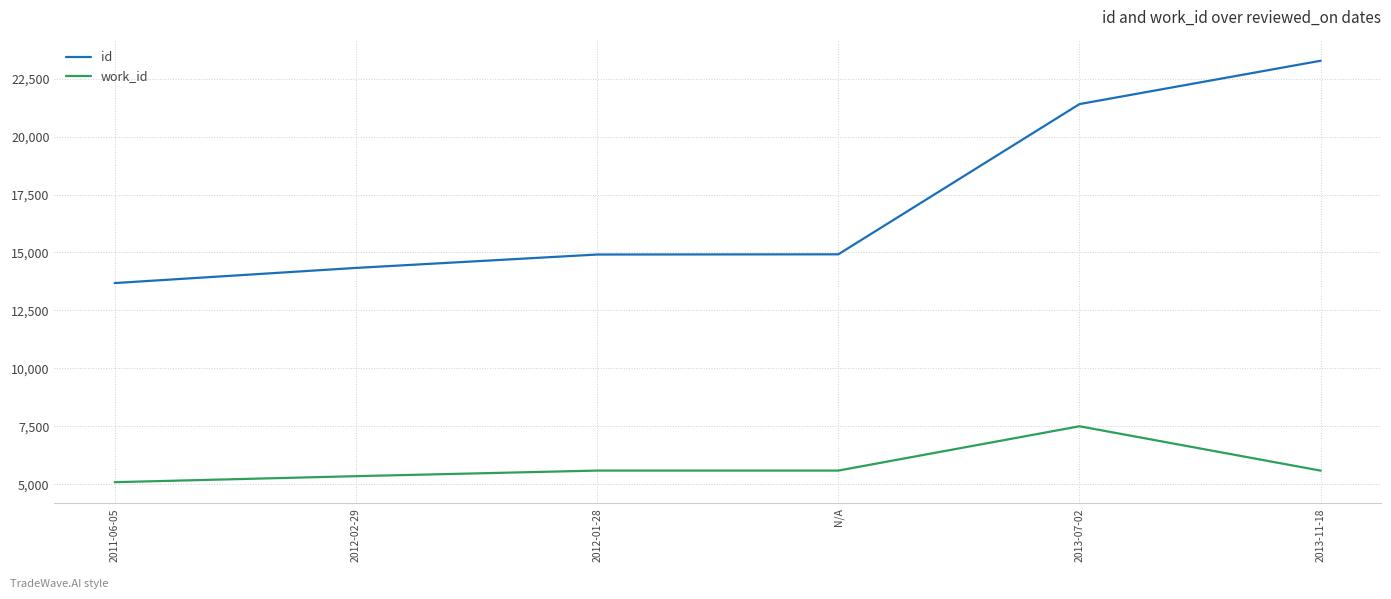

What is the sum of all id values?

102530